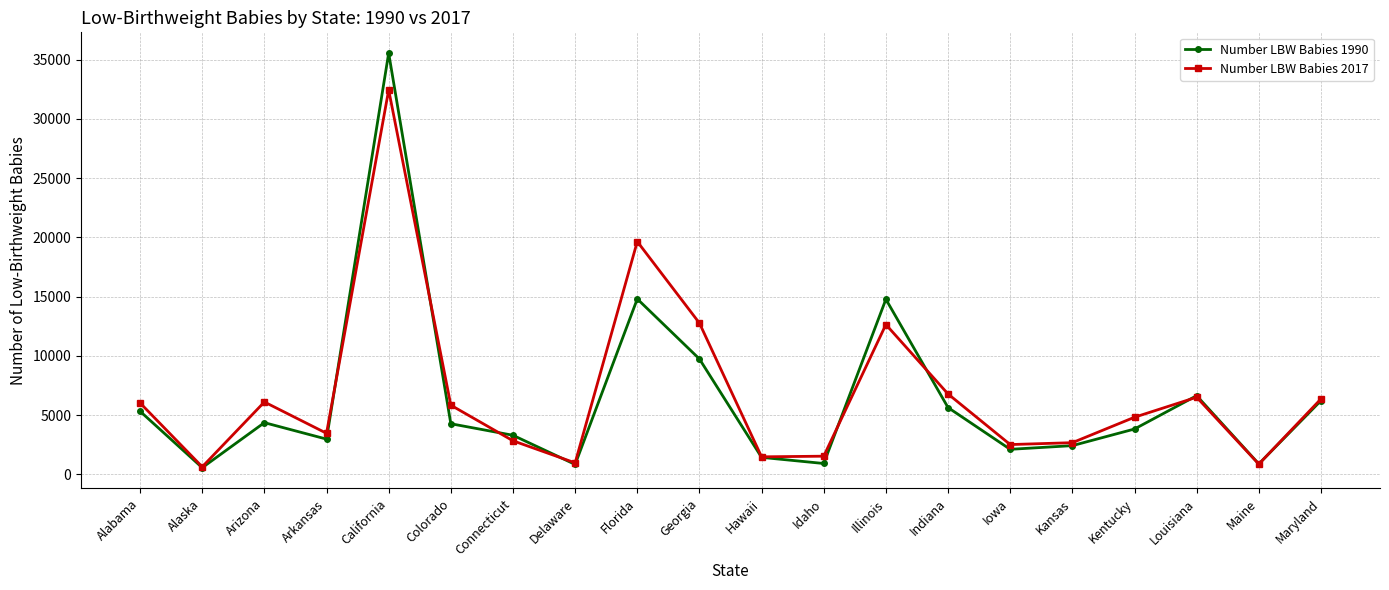

List the series in order of their overall mean, lowest first.

Number LBW Babies 1990, Number LBW Babies 2017